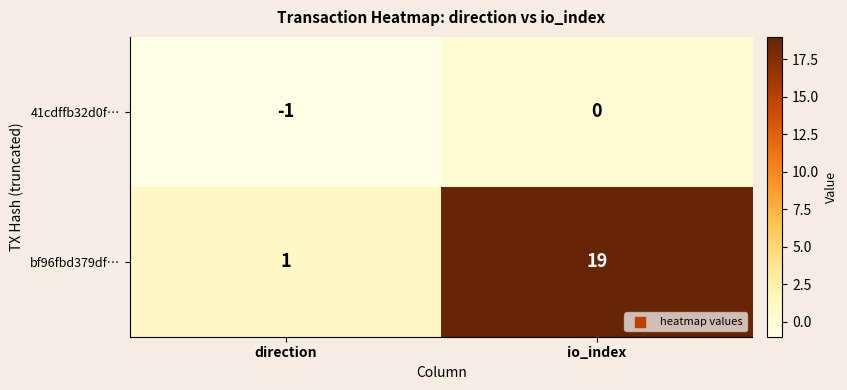

Which label corresponds to the smallest value in the chart?

direction